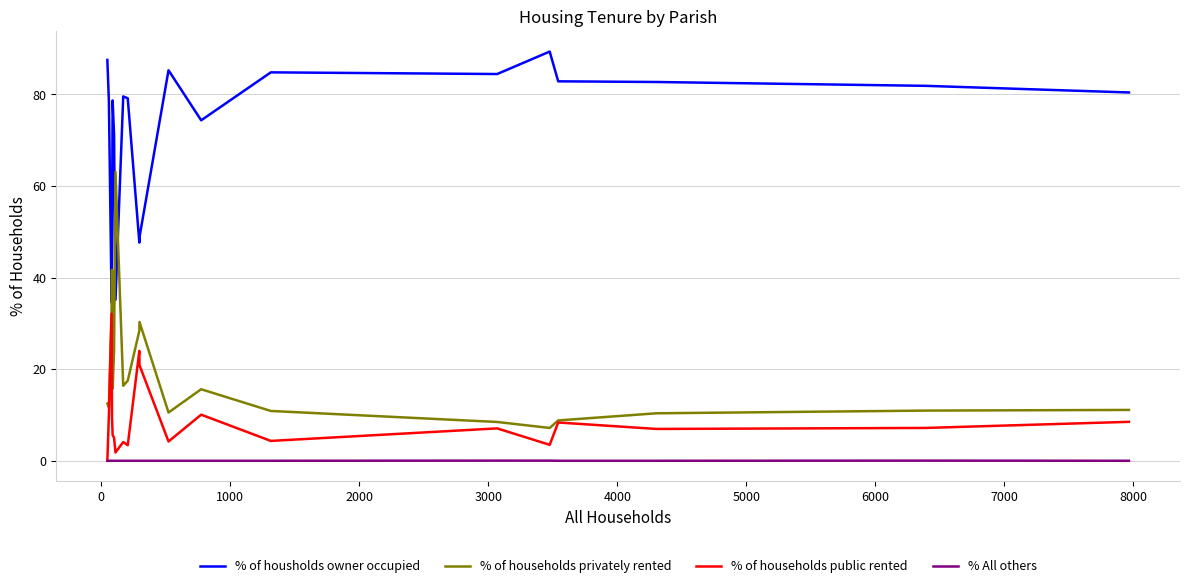

True or false: % All others and % of households privately rented intersect in this chart.

False